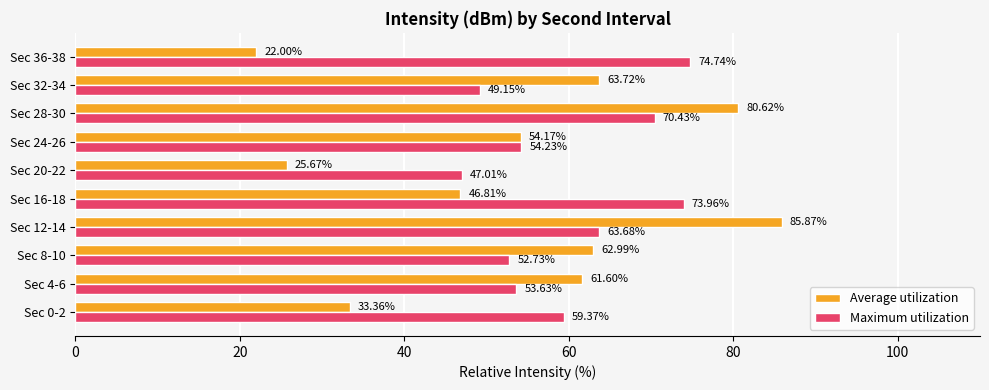

What are all the series names shown in the legend?

Average utilization, Maximum utilization